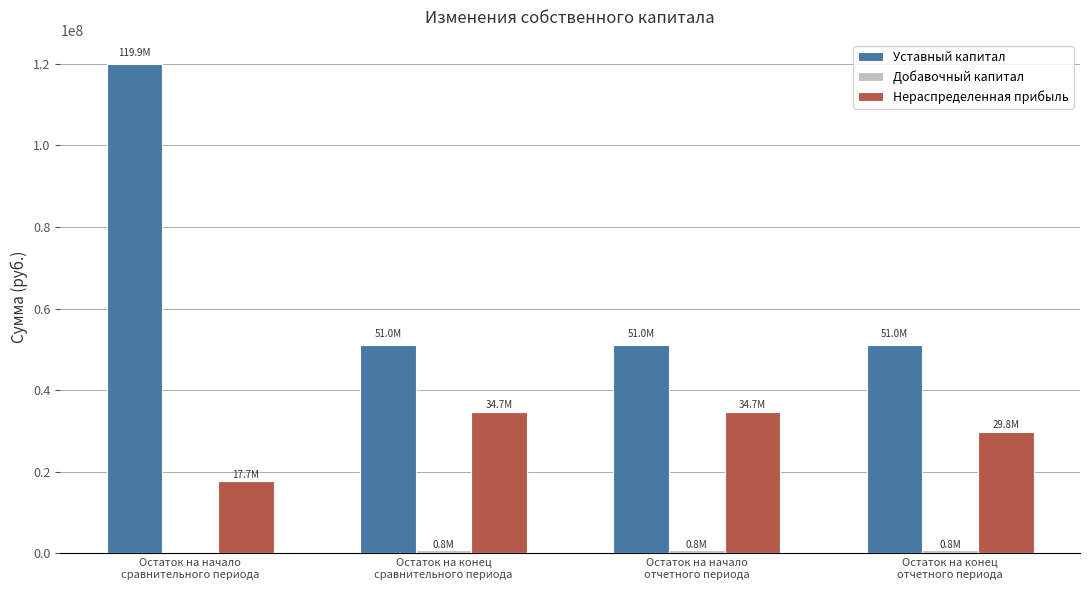

What is the maximum value shown in the chart?

119900000.0